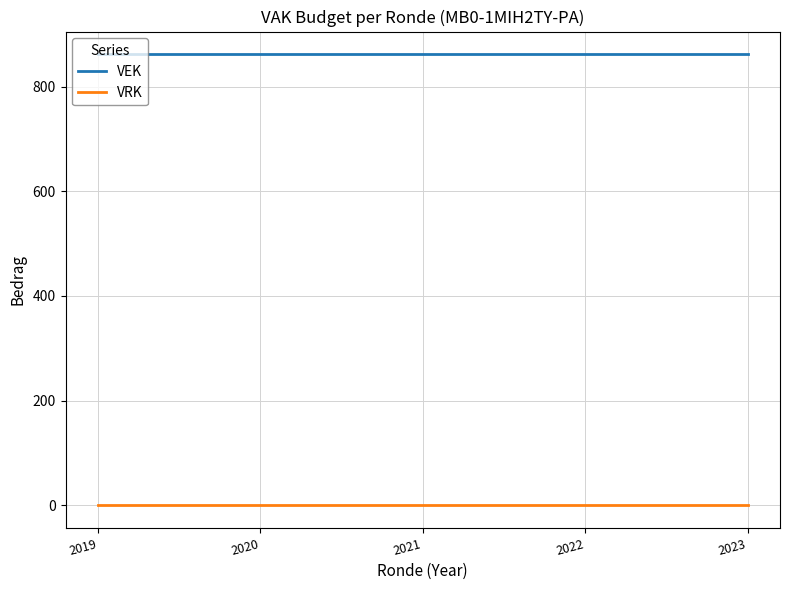

Is the value of VRK at 2022 greater than the value of VEK at 2023?

No